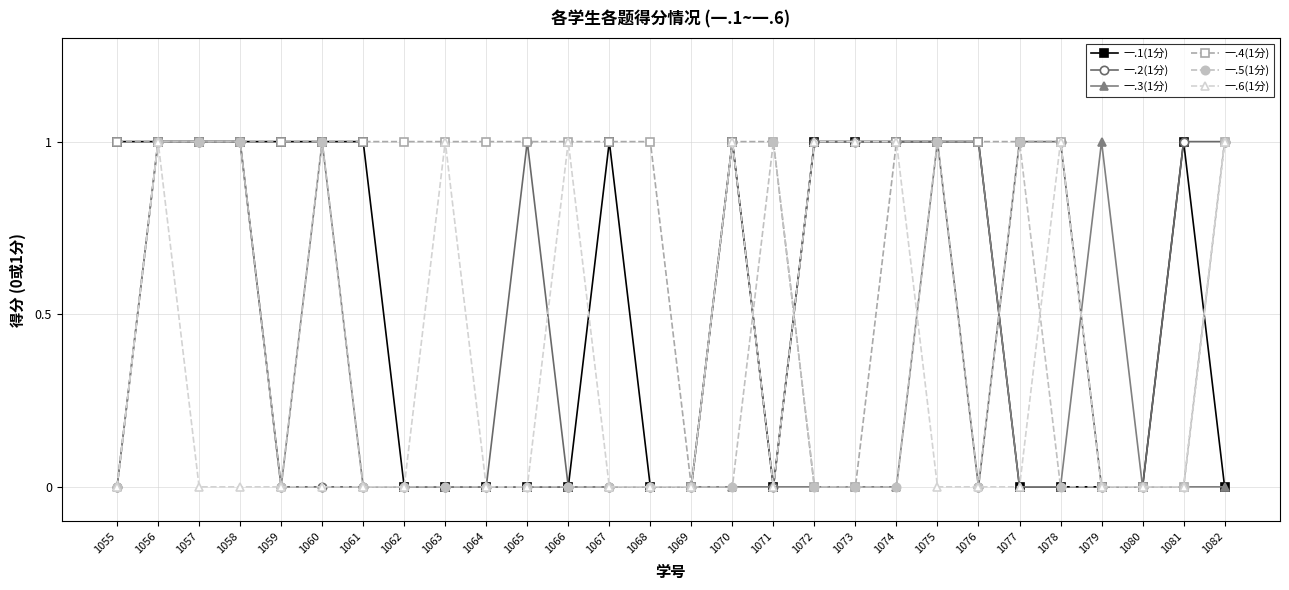

At which category is the sum across all series the highest?

1056